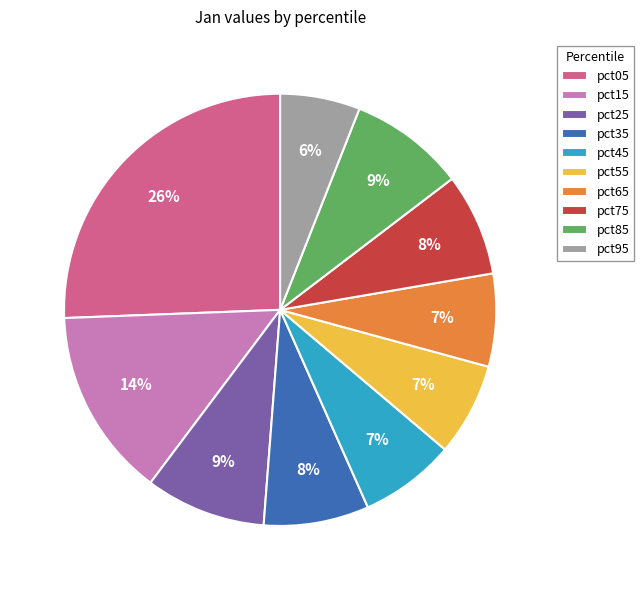

To the nearest percent, what is the combined percentage of pct55 and pct75?

15%